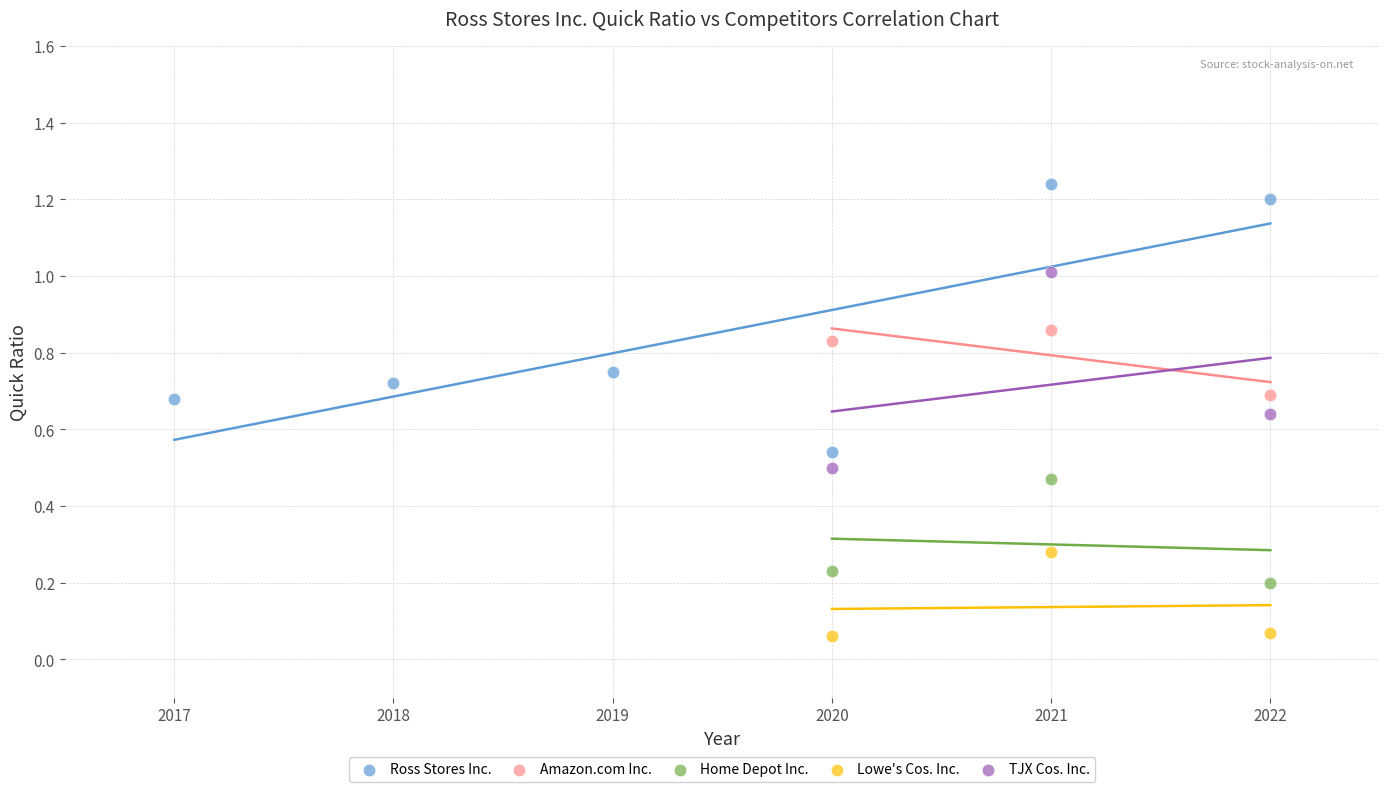

Which series reaches the maximum Y coordinate?

Ross Stores Inc.